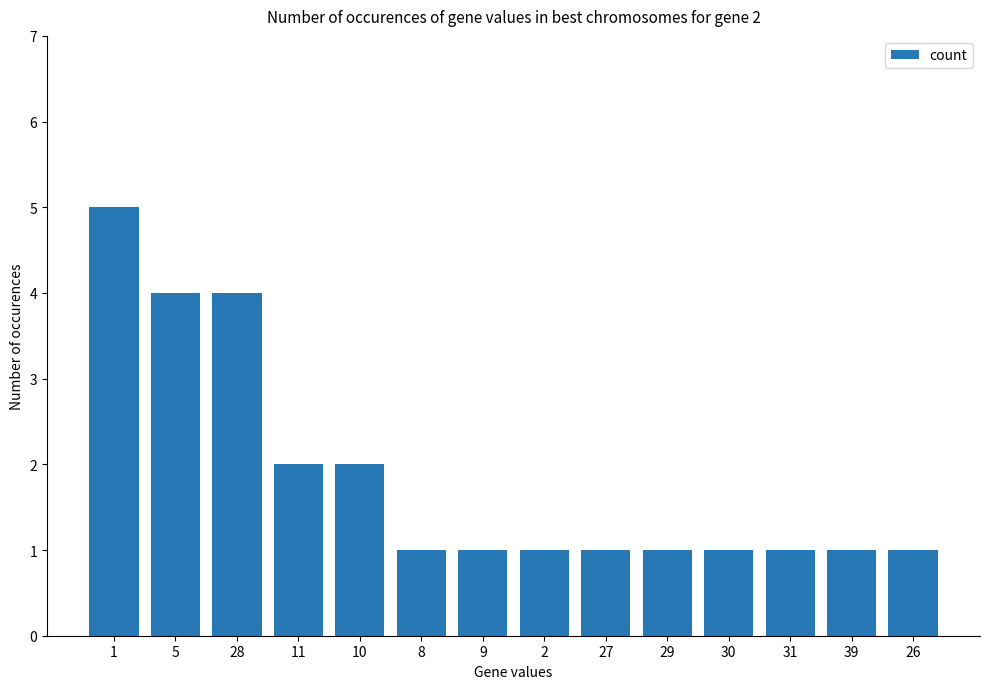

How many distinct data groups are displayed?

1